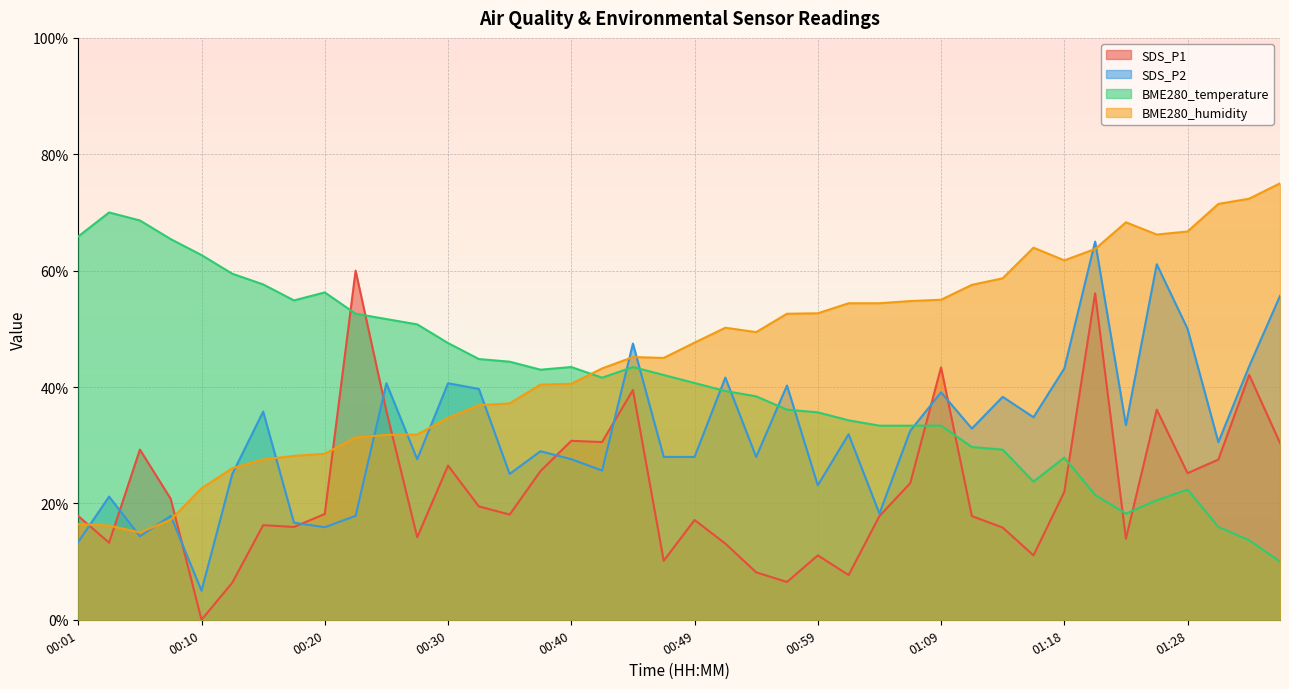

What is the total value across all series at 00:35?

124.7